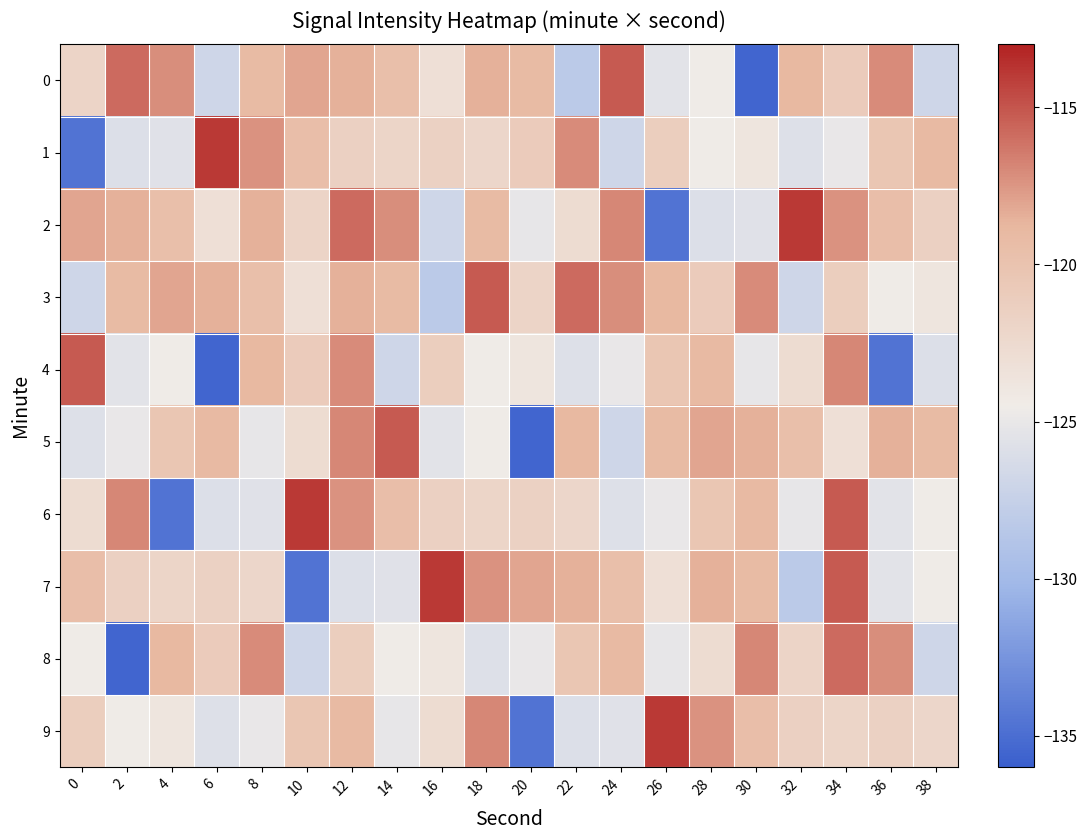

What is the greatest value displayed?

-113.9